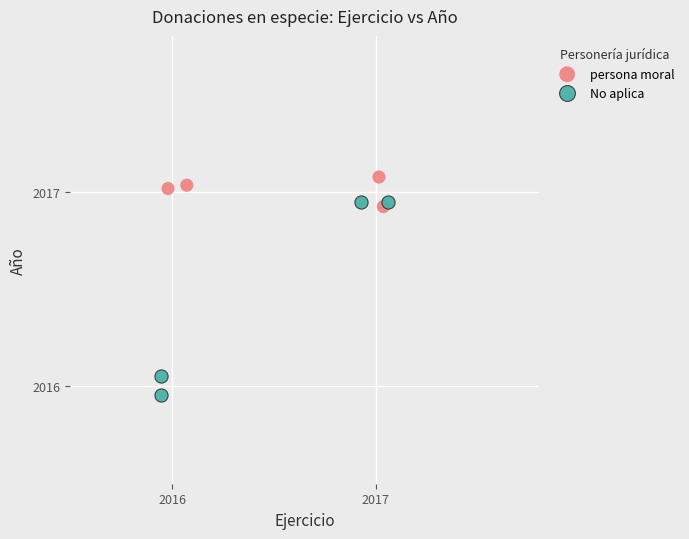

Which series has the largest Y range (max minus min)?

No aplica